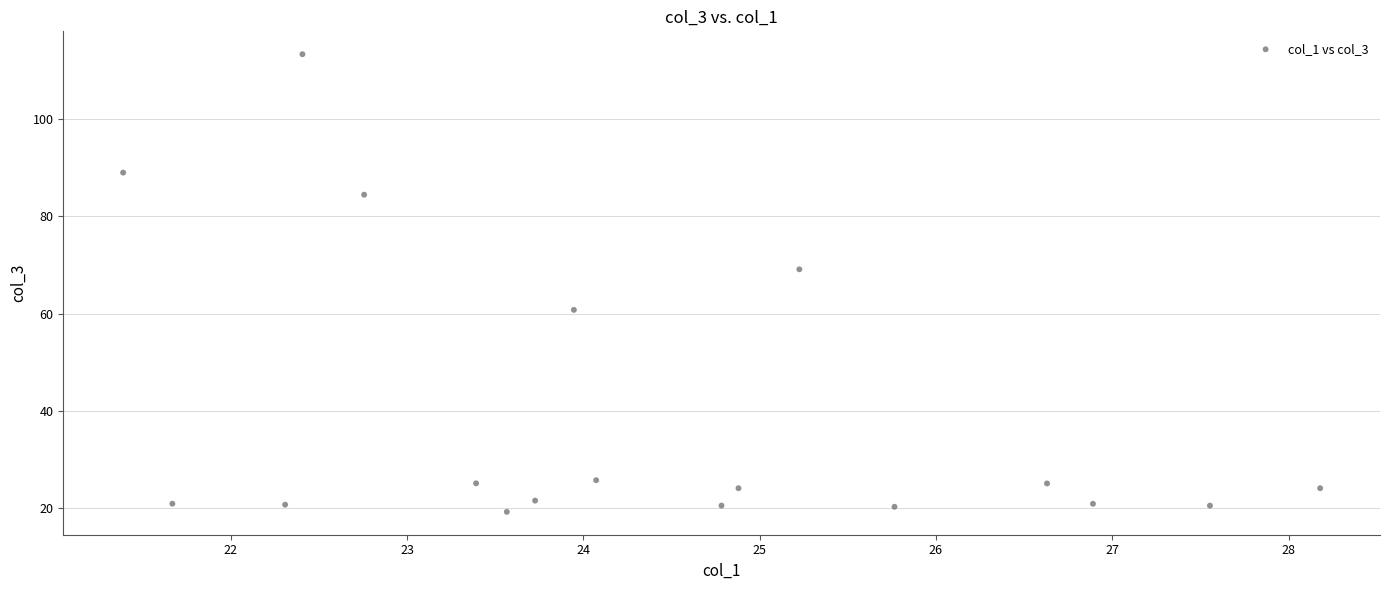

What Y value in the scatter plot is closest to 66?

69.1